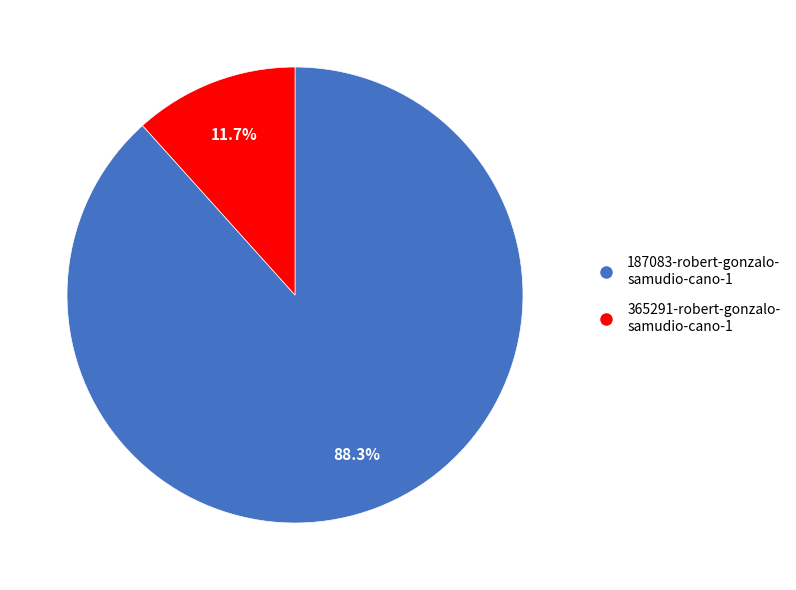

How many segments does this pie chart have?

2